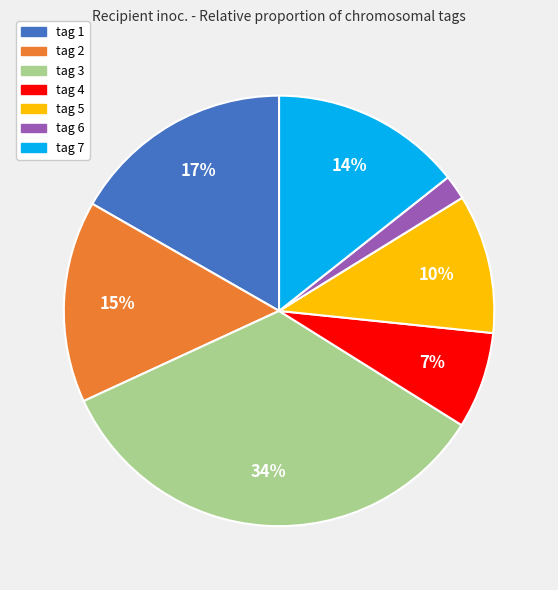

To the nearest percent, what is the combined percentage of tag 6 and tag 3?

36%